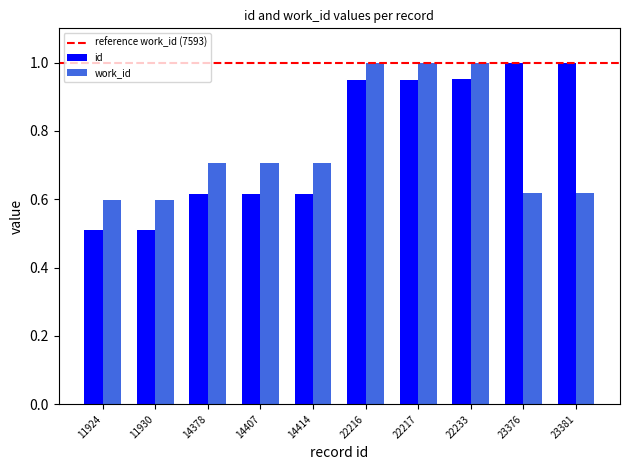

Which series has the largest total across all categories?

id